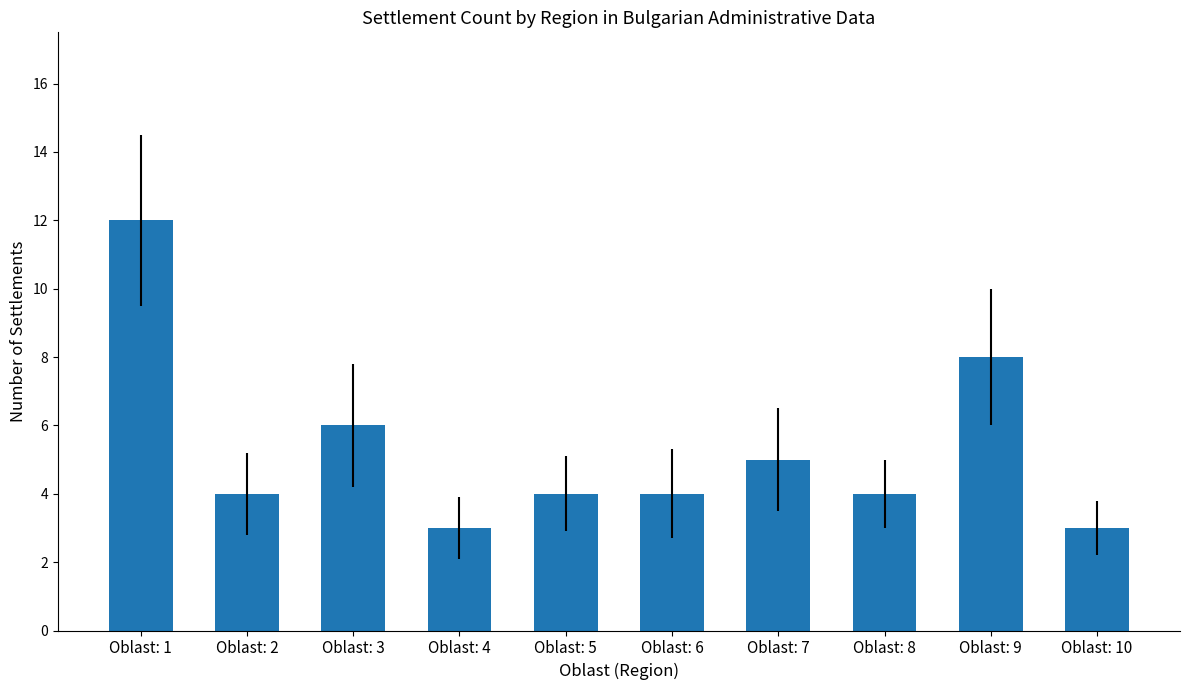

How many series are shown in this chart?

1